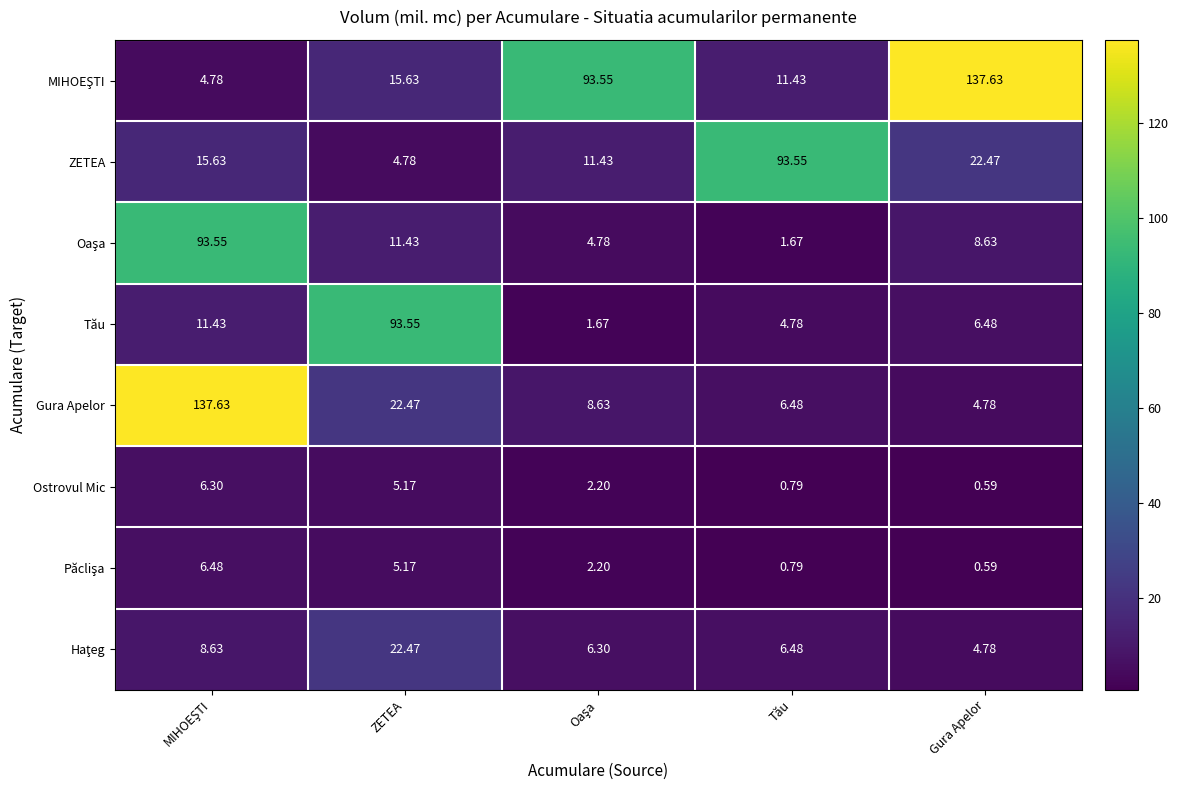

How many data points in Gura Apelor are above 8?

3